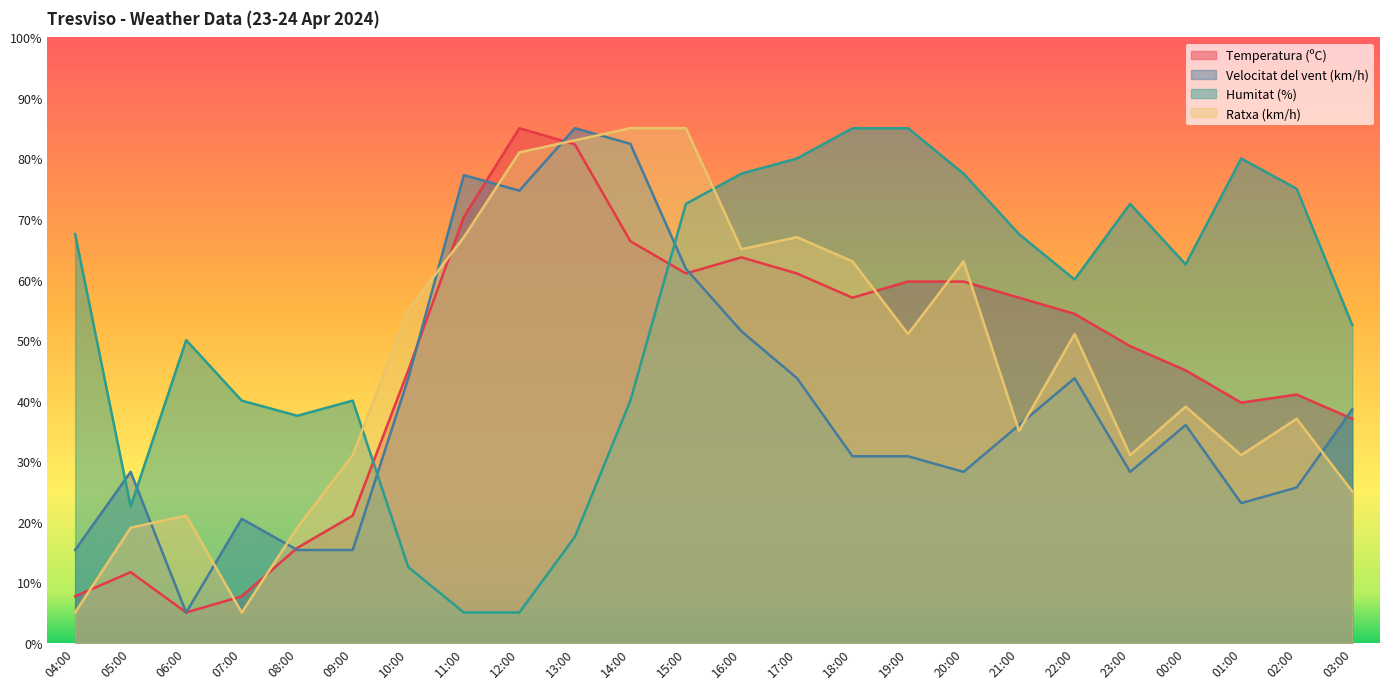

Reading left to right, extract all data points from this chart.

Temperatura (ºC): 7.7	11.7	5.0	7.7	15.7	21.0	45.0	70.3	85.0	82.3	66.3	61.0	63.7	61.0	57.0	59.7	59.7	57.0	54.3	49.0	45.0	39.7	41.0	37.0
Velocitat del vent (km/h): 15.3	28.2	5.0	20.5	15.3	15.3	43.7	77.3	74.7	85.0	82.4	61.8	51.5	43.7	30.8	30.8	28.2	36.0	43.7	28.2	36.0	23.1	25.6	38.5
Humitat (%): 67.5	22.5	50.0	40.0	37.5	40.0	12.5	5.0	5.0	17.5	40.0	72.5	77.5	80.0	85.0	85.0	77.5	67.5	60.0	72.5	62.5	80.0	75.0	52.5
Ratxa (km/h): 5.0	19.0	21.0	5.0	19.0	31.0	55.0	67.0	81.0	83.0	85.0	85.0	65.0	67.0	63.0	51.0	63.0	35.0	51.0	31.0	39.0	31.0	37.0	25.0